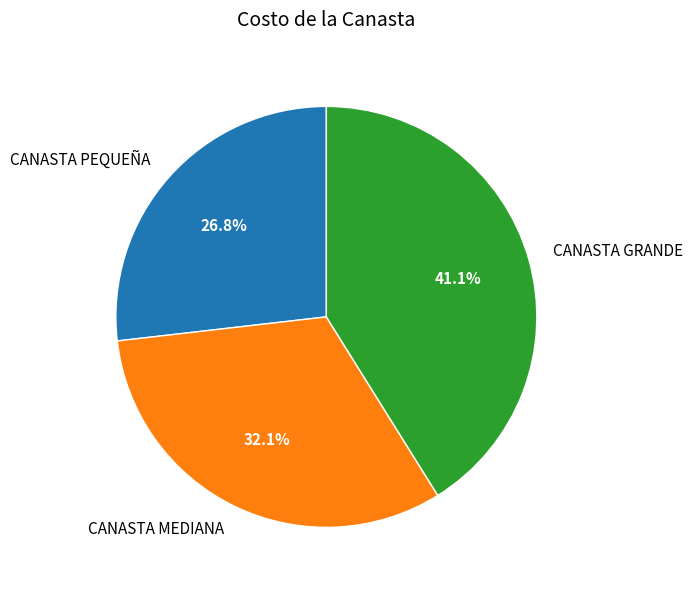

Which has a higher value, CANASTA GRANDE or CANASTA PEQUEÑA?

CANASTA GRANDE